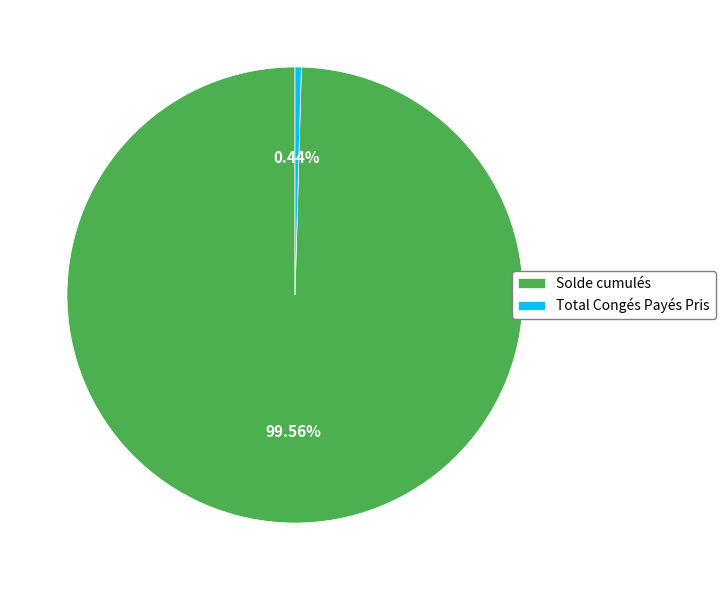

To the nearest percent, what percentage of the pie is Solde cumulés?

100%